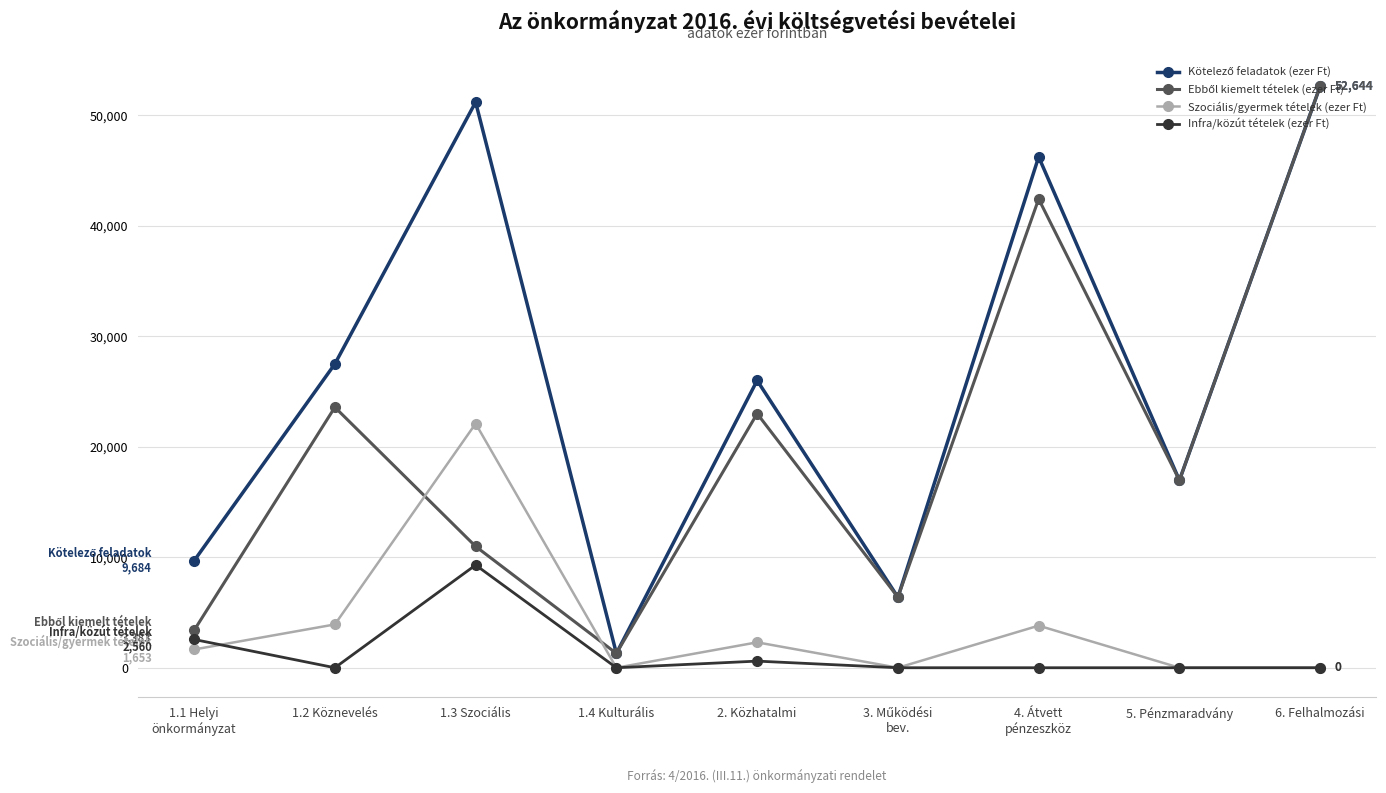

At which category does Infra/közút tételek (ezer Ft) reach its first local peak?

1.3 Szociális